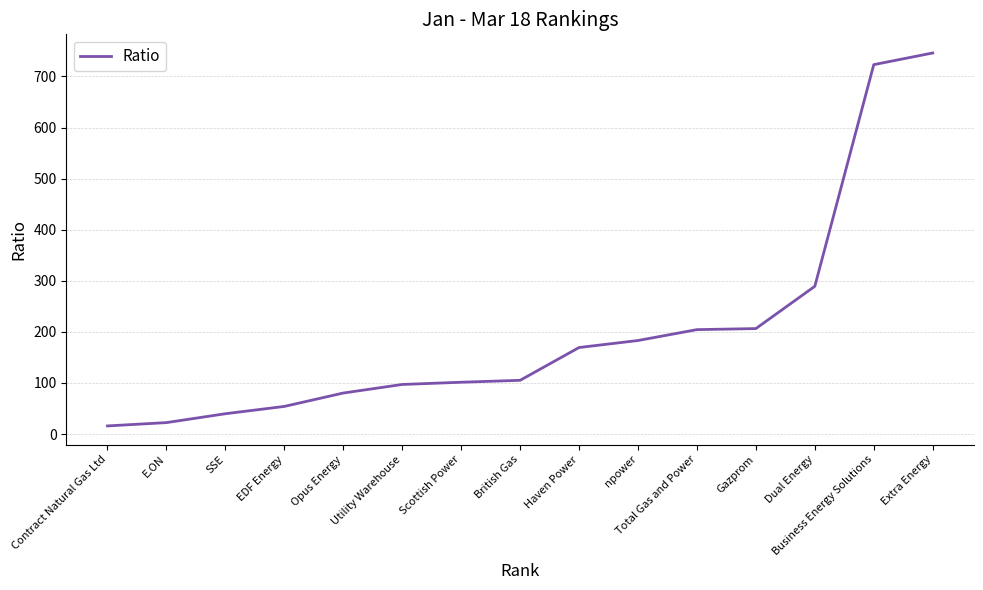

At which label is the value closest to 380?

Dual Energy